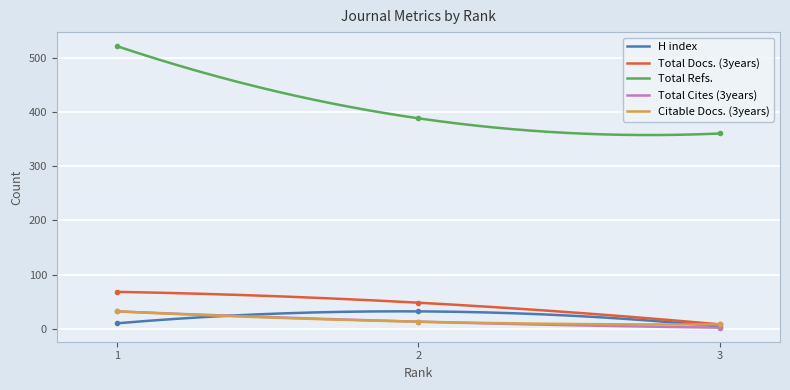

At how many categories does at least one series exceed 507?

1